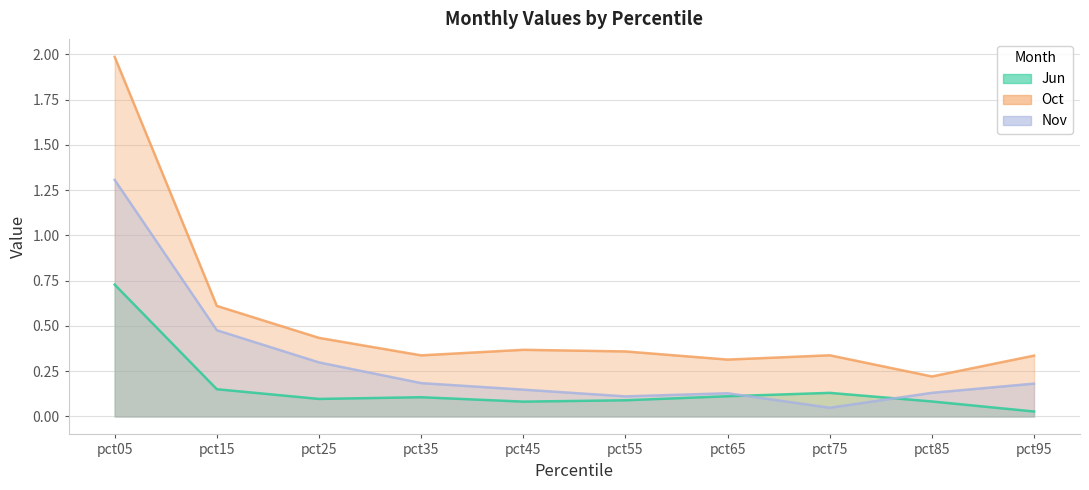

In Oct, how many points are higher than both neighbors (excluding endpoints)?

2